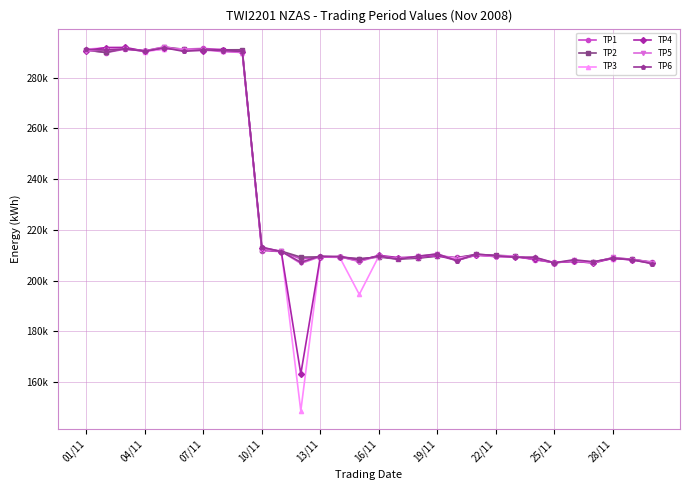

Is this an area chart (filled region under the line)?

No